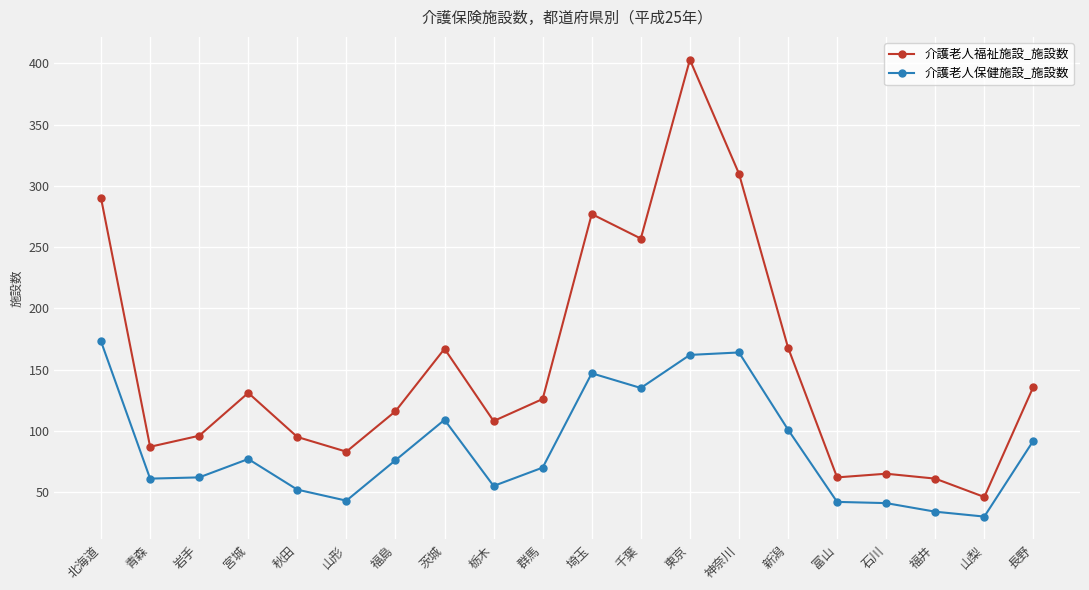

At 山形, list the series in order from largest to smallest.

介護老人福祉施設_施設数, 介護老人保健施設_施設数